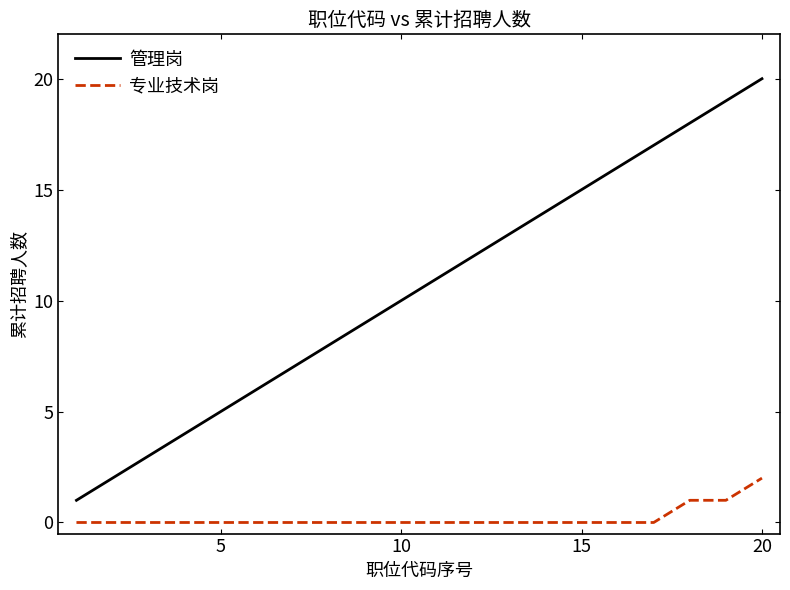

Rank the series by their average value, from highest to lowest.

管理岗, 专业技术岗